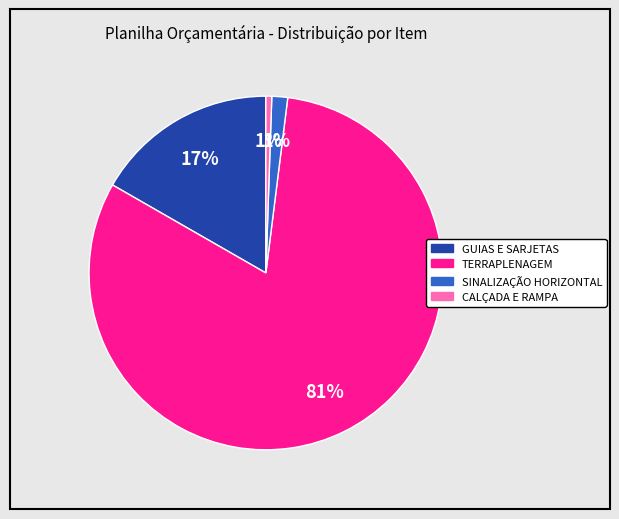

How many segments does this pie chart have?

4